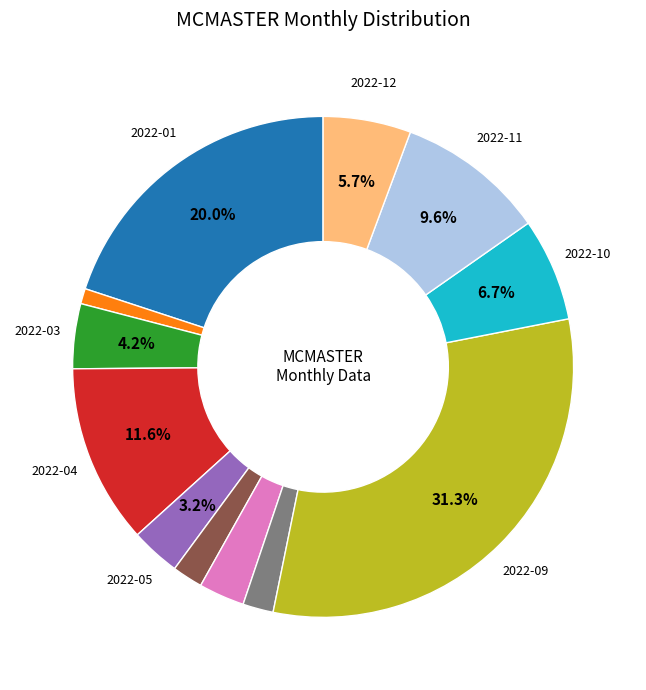

Does any single category account for the majority?

No